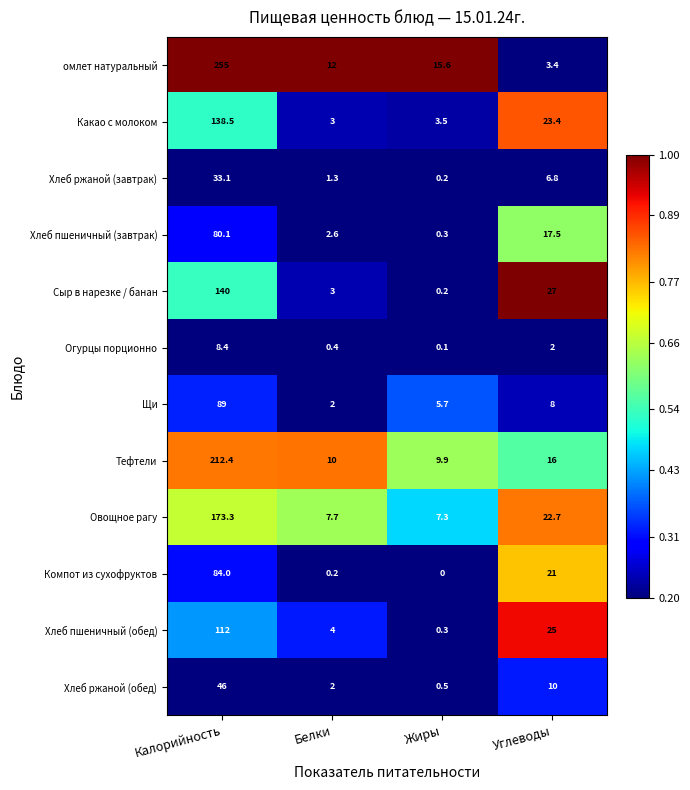

True or false: Овощное рагу has a value of 31.0 at Углеводы.

False